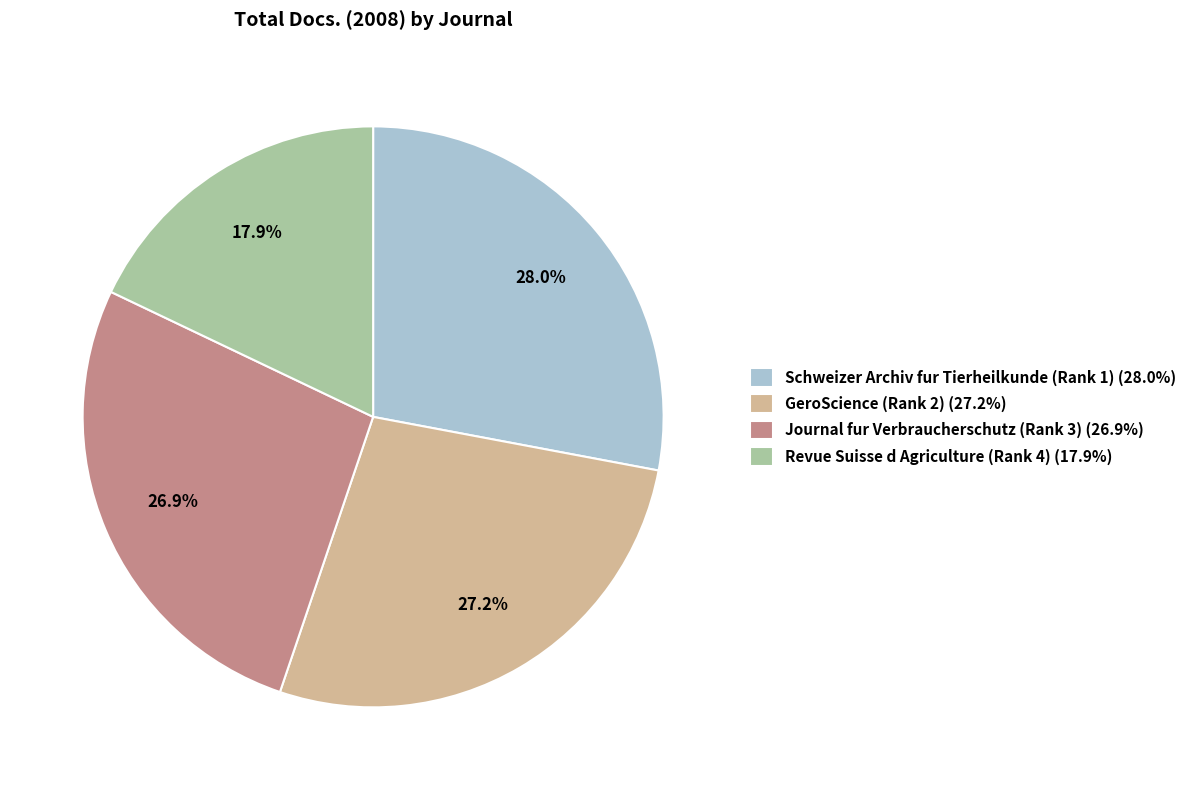

Is it true that Journal fur Verbraucherschutz (Rank 3) is 27% of the pie?

True